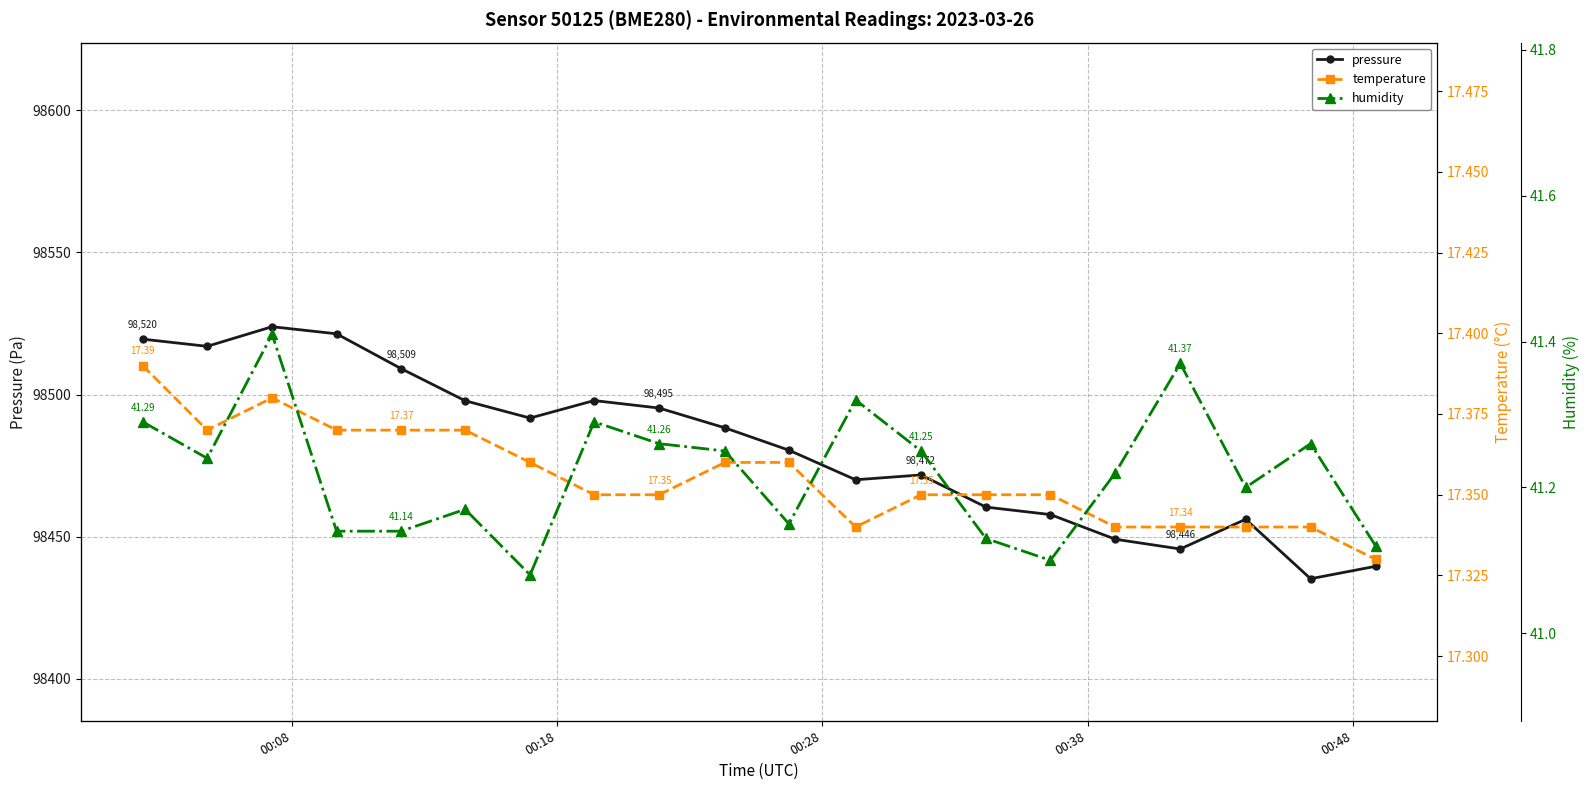

Which series has the largest range (max minus min)?

pressure